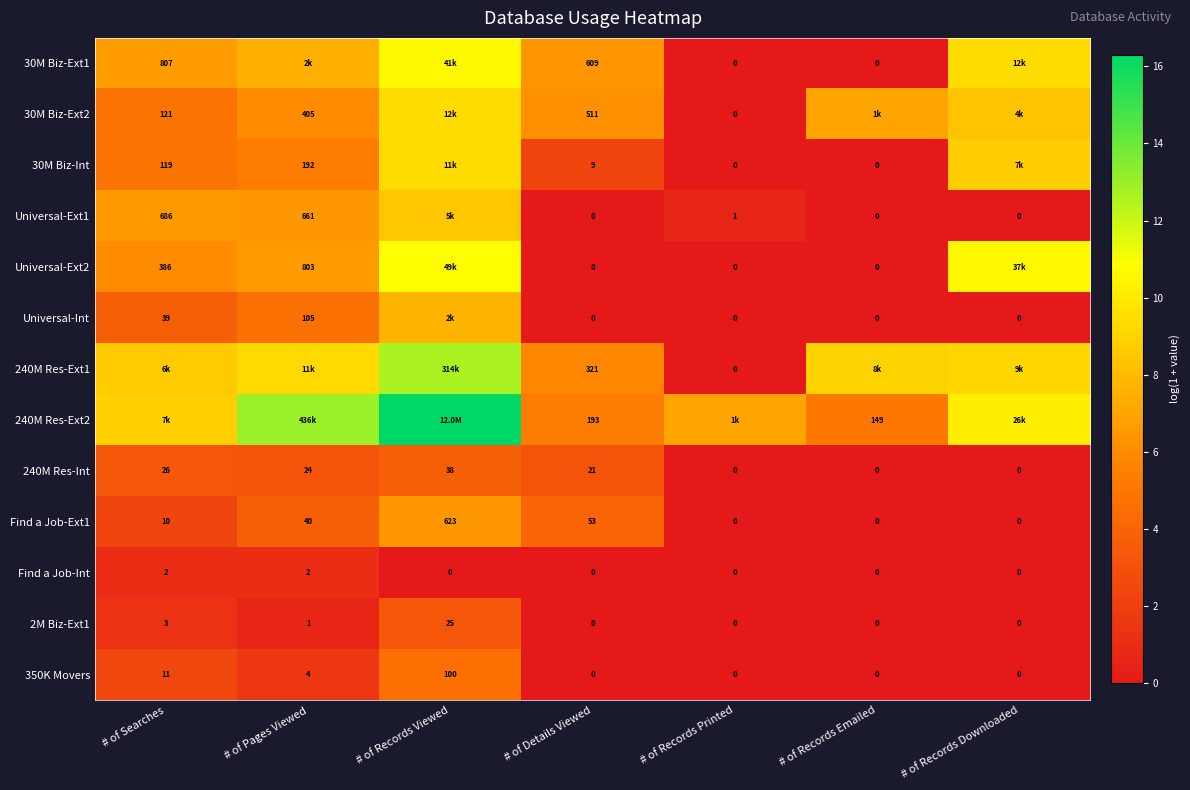

Where does the 240M Res-Int series first go above 21?

# of Searches